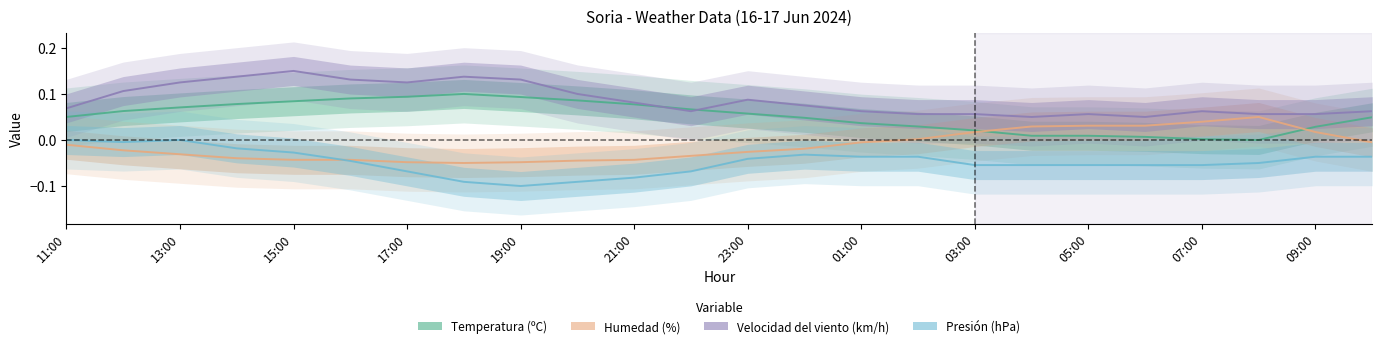

True or false: Temperatura (ºC) and Presión (hPa) intersect in this chart.

False